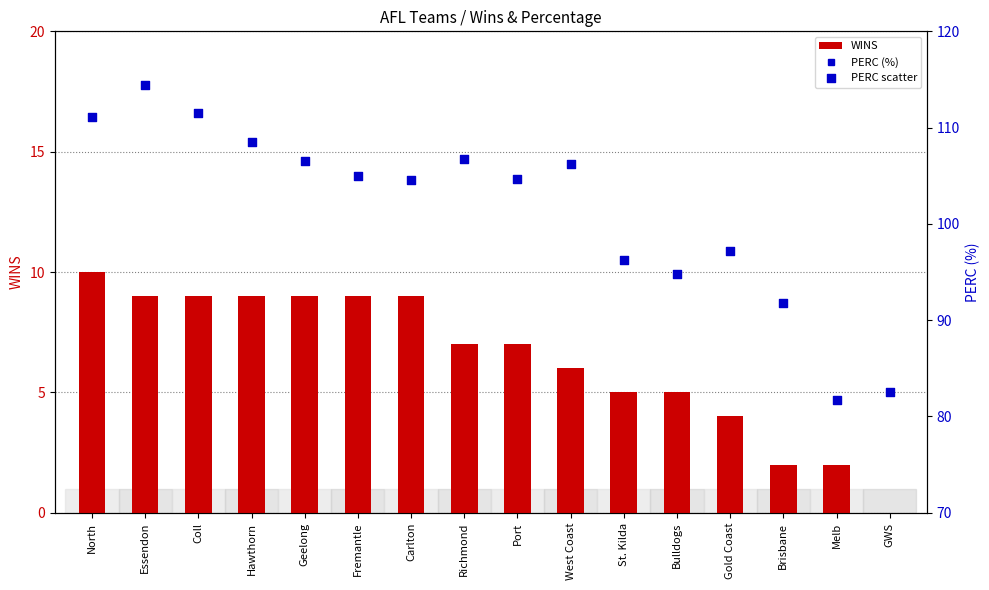

Which series reaches the minimum Y coordinate?

WINS